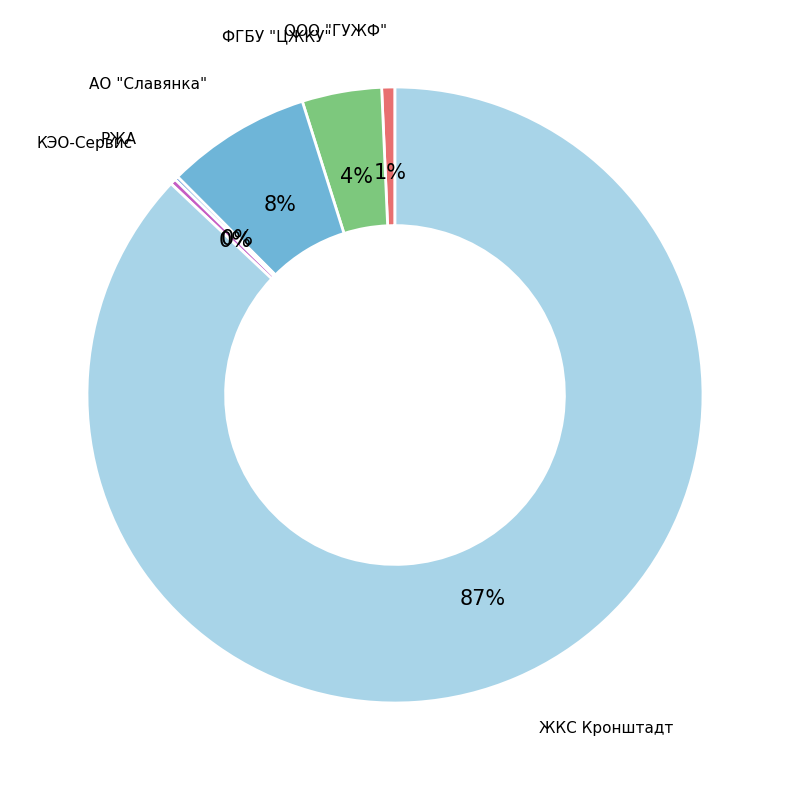

Is there any slice that represents more than half of the pie?

Yes